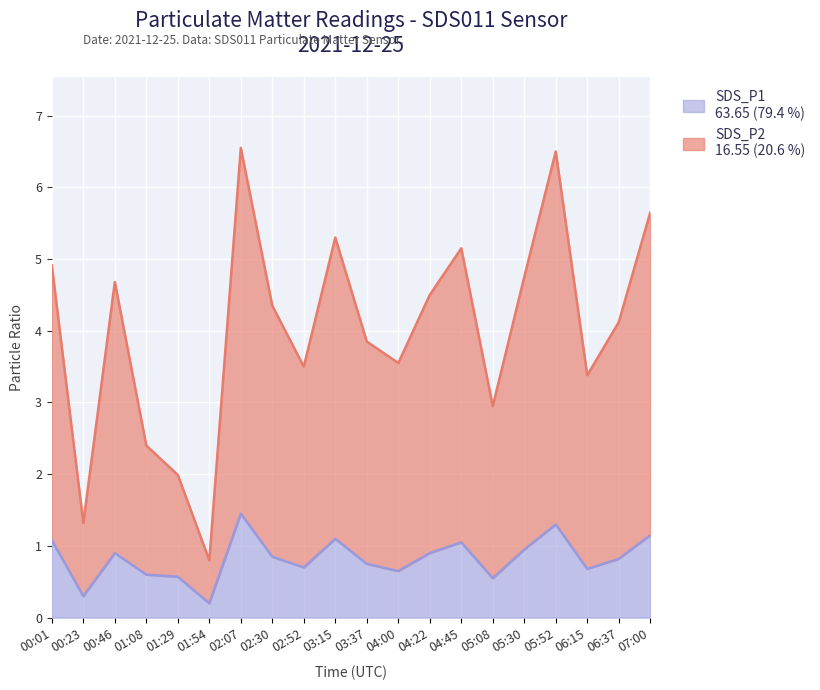

Rank the categories by SDS_P2 value from highest to lowest.

02:07, 05:52, 07:00, 03:15, 00:01, 04:45, 05:30, 00:46, 04:22, 02:30, 06:37, 03:37, 02:52, 06:15, 04:00, 01:08, 01:29, 05:08, 00:23, 01:54